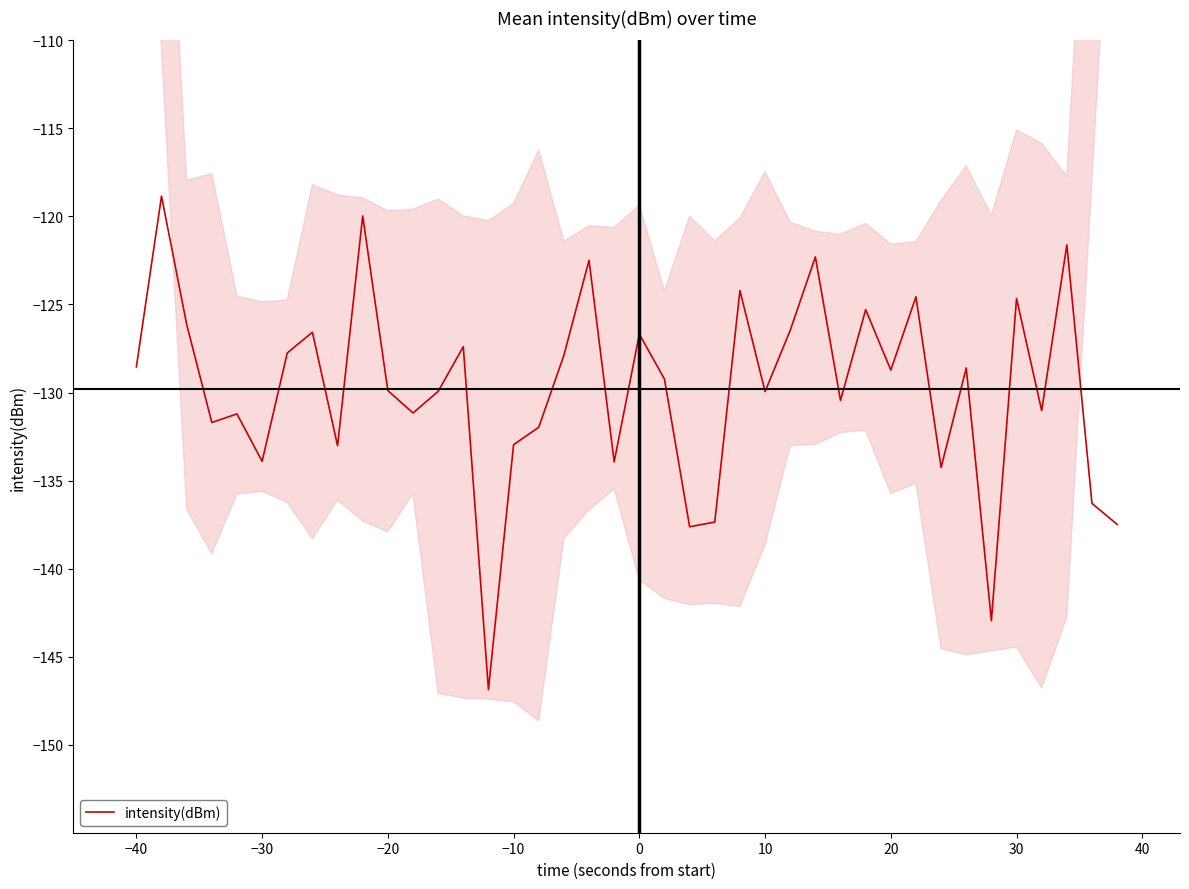

The intensity(dBm) series shows -185.1 at −10. True or false?

False